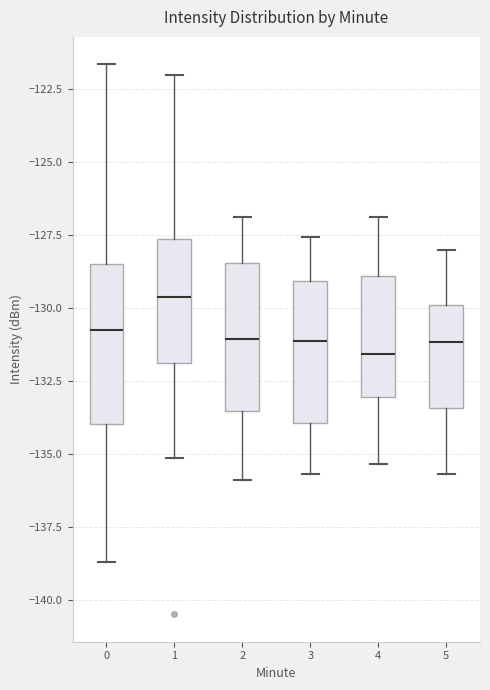

Where does the lower whisker of the box at x = 4 end on the y-axis? The values are not printed on the chart, so give them approximately, as read against the axis.

-135.5